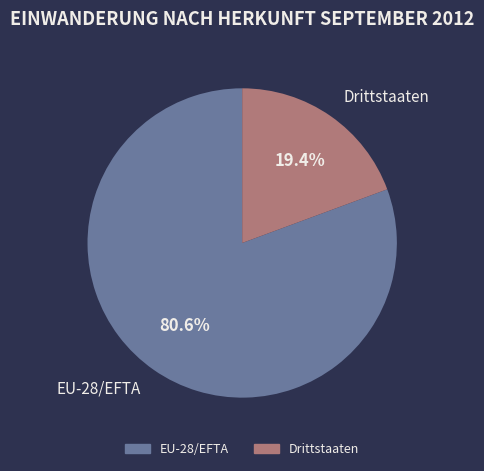

Which slice represents more than half of the pie?

EU-28/EFTA